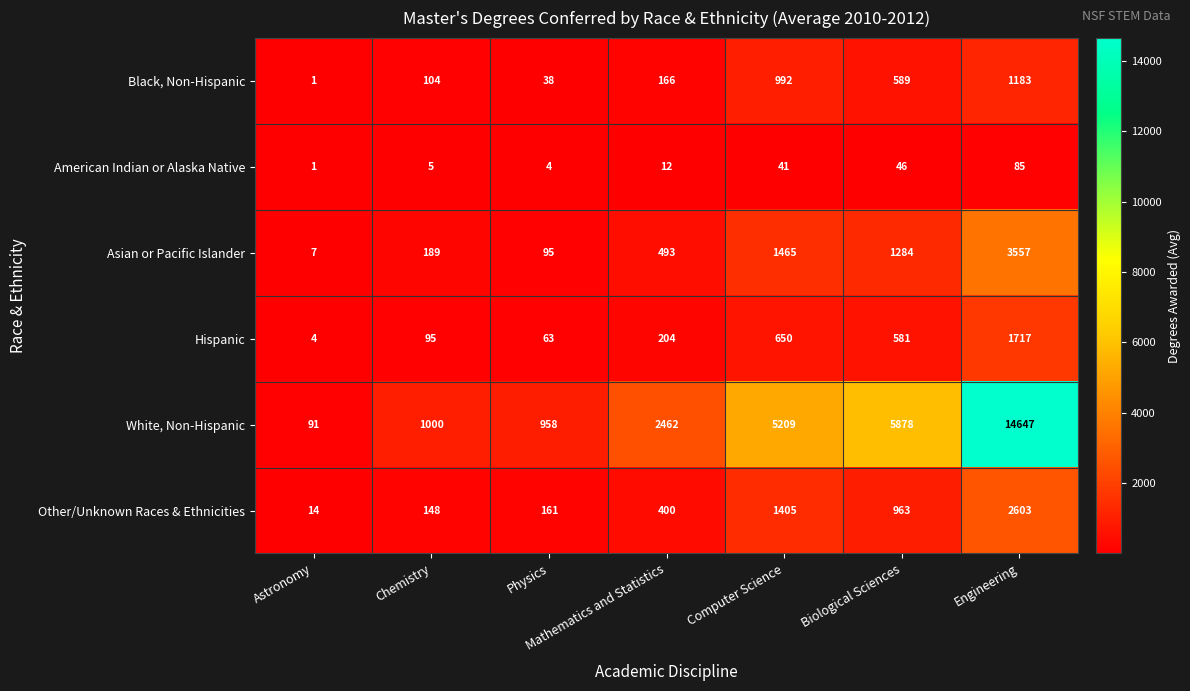

At Physics, list the series in order from largest to smallest.

White, Non-Hispanic, Other/Unknown Races & Ethnicities, Asian or Pacific Islander, Hispanic, Black, Non-Hispanic, American Indian or Alaska Native